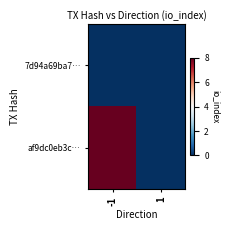

Which label corresponds to the largest value in the chart?

-1